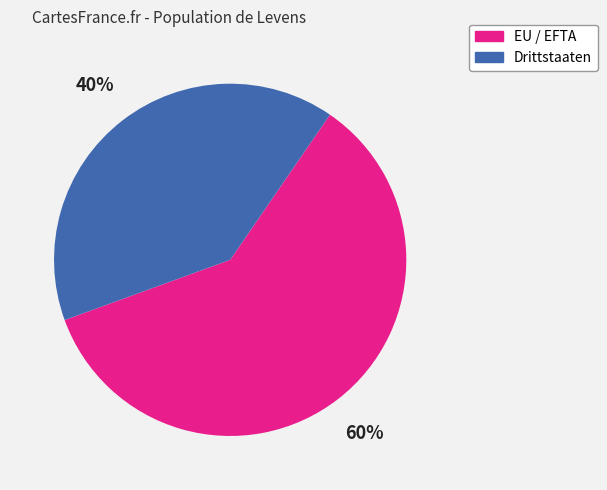

Is there a majority slice in this chart?

Yes